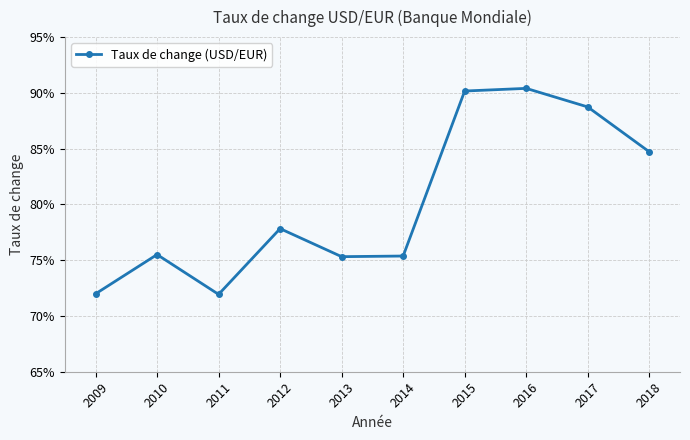

What is the value of the 7th point from the left?

0.9